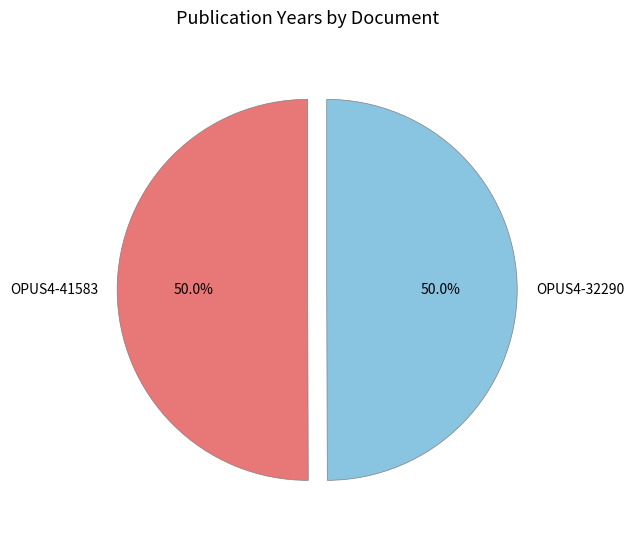

To the nearest percent, what portion does OPUS4-41583 represent?

50%